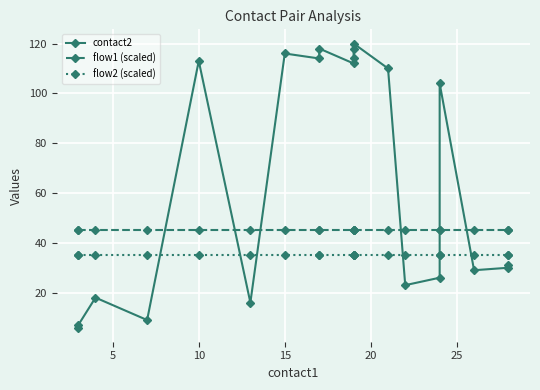

True or false: flow2 (scaled) has more than 0 interior local peaks.

False